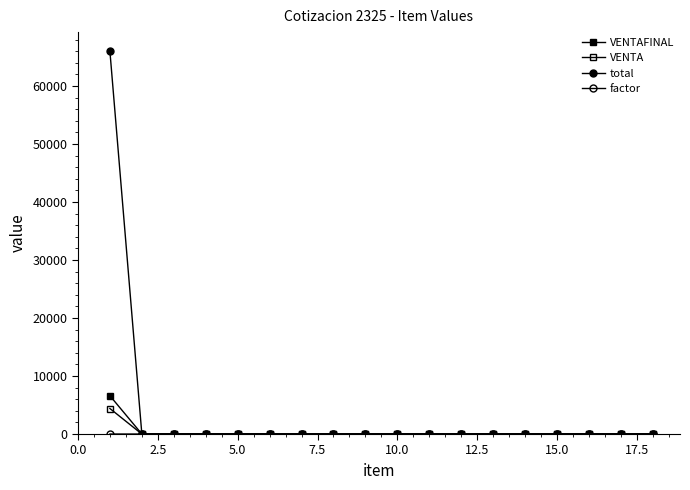

How many data points does each series have?

18